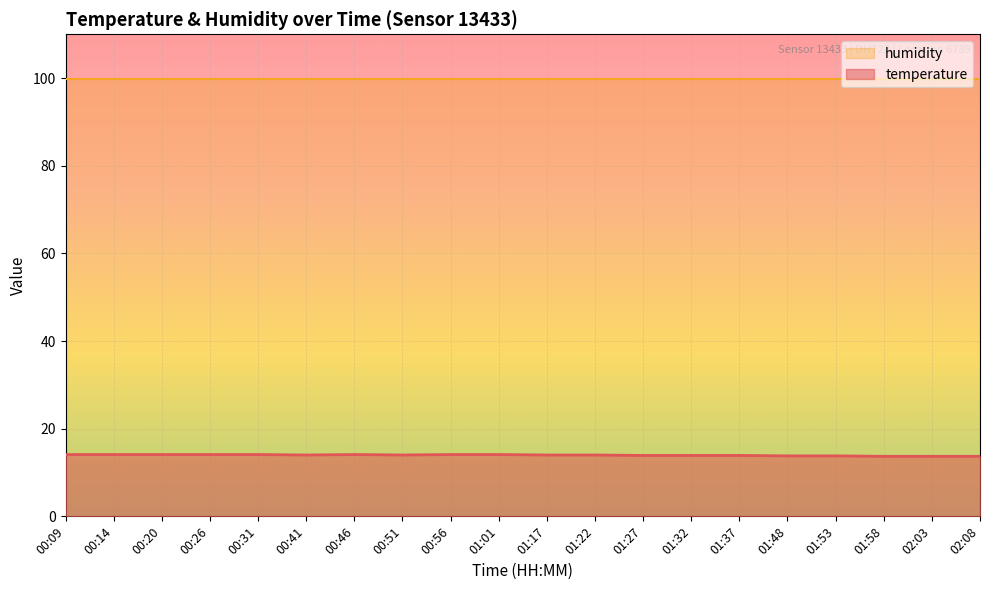

True or false: temperature and humidity intersect in this chart.

False